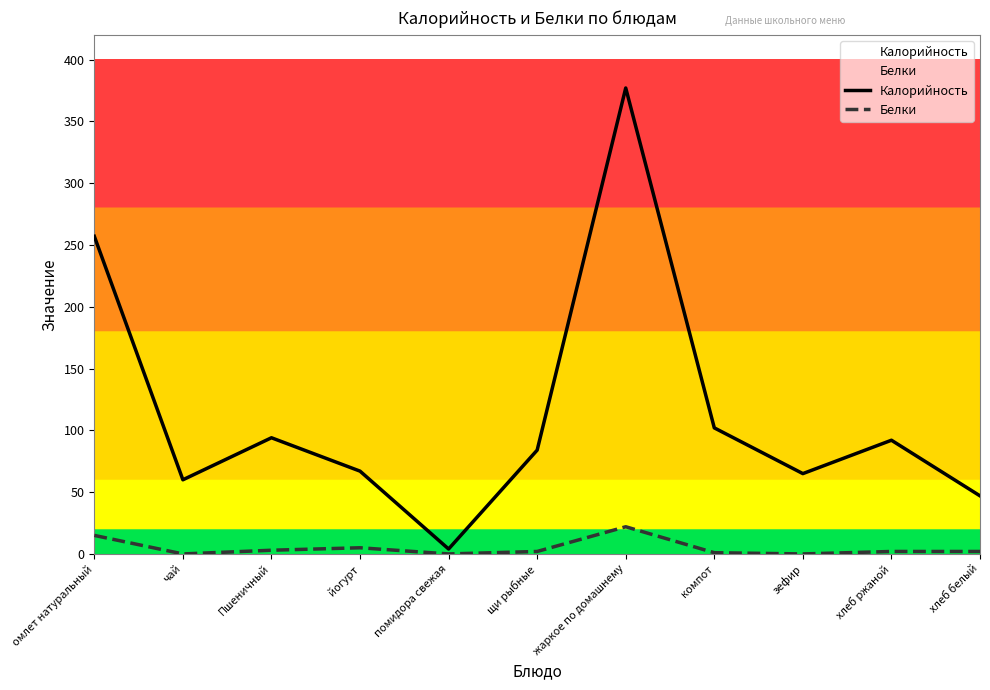

Does the chart have visible grid lines?

No